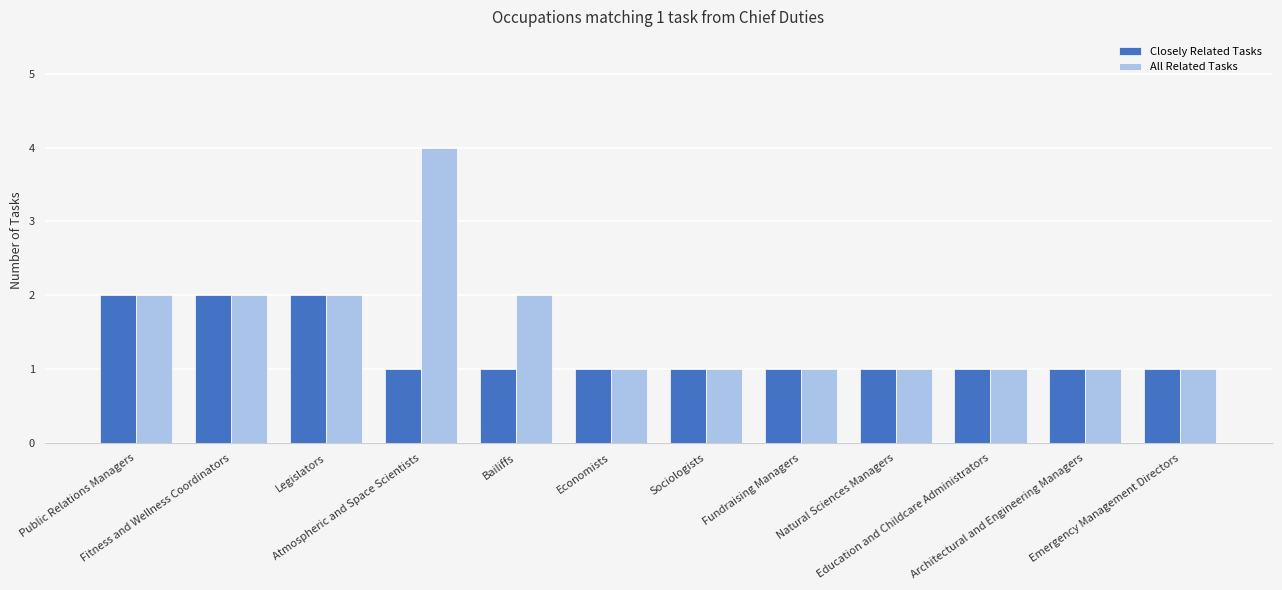

Reading left to right, extract all data points from this chart.

Closely Related Tasks: 2	2	2	1	1	1	1	1	1	1	1	1
All Related Tasks: 2	2	2	4	2	1	1	1	1	1	1	1